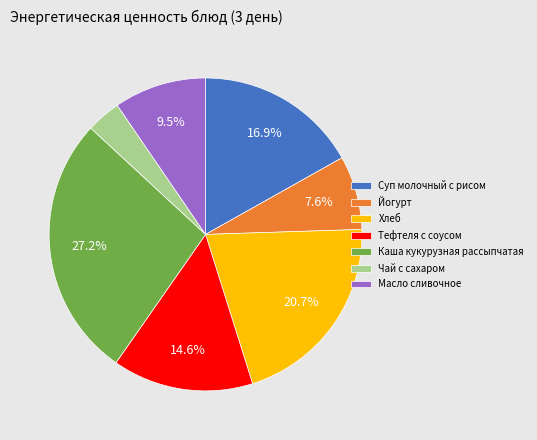

Between Хлеб and Тефтеля с соусом, which is larger?

Хлеб